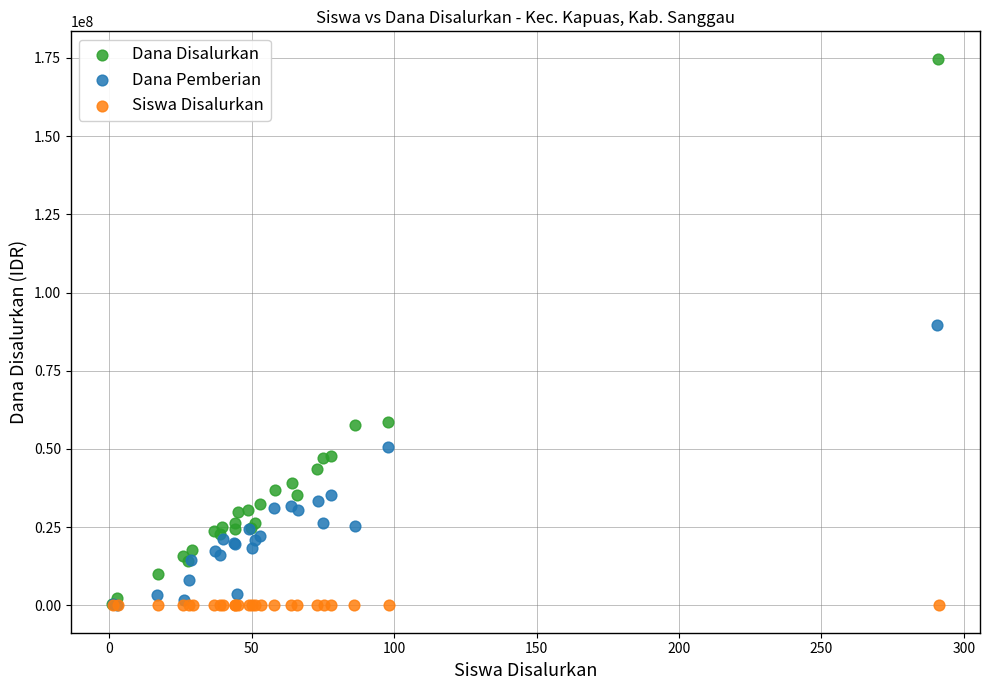

Which series has the widest spread of Y values?

Dana Disalurkan